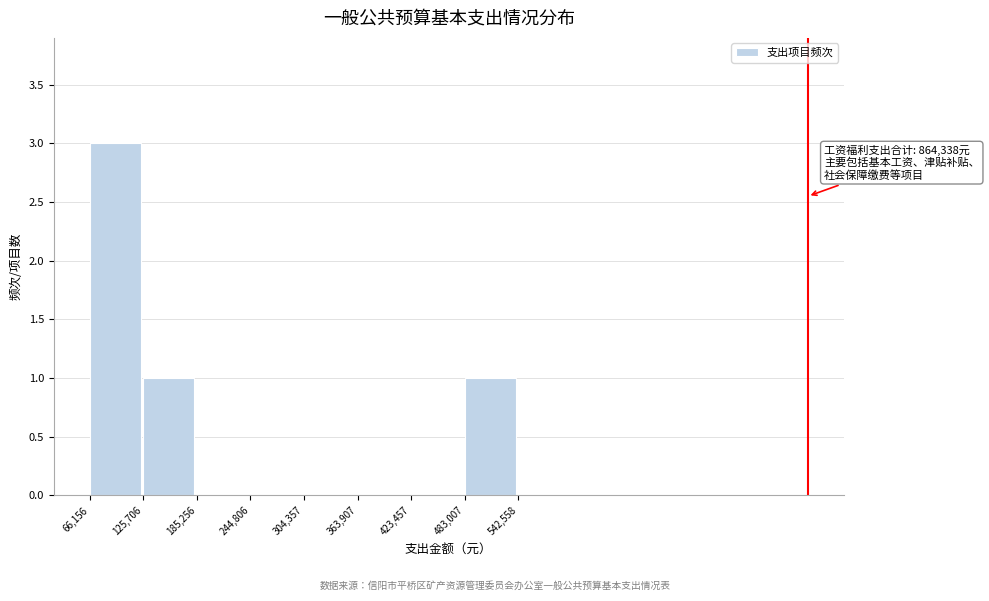

Over which range of the x-axis is the bar tallest?

66,156 to 125,706